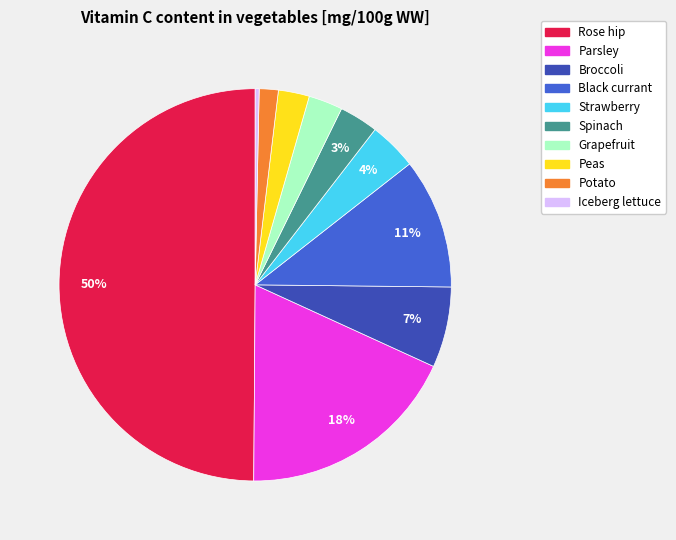

Is Spinach the majority of the pie?

No